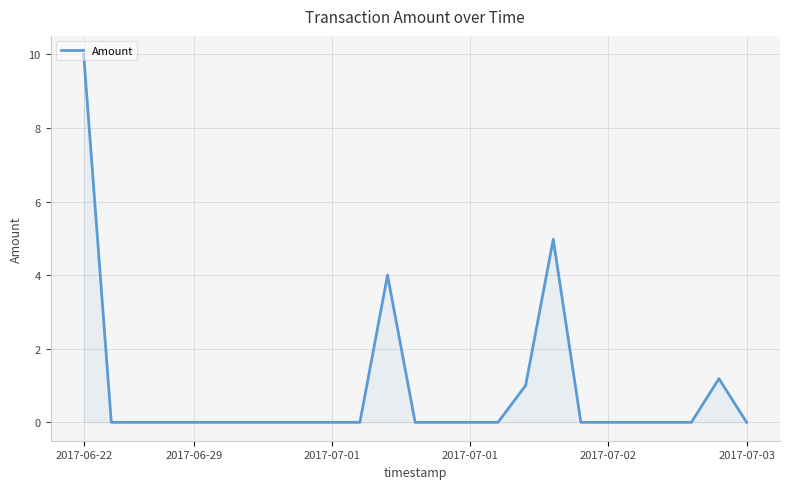

What is the difference between the maximum and minimum values?

10.0